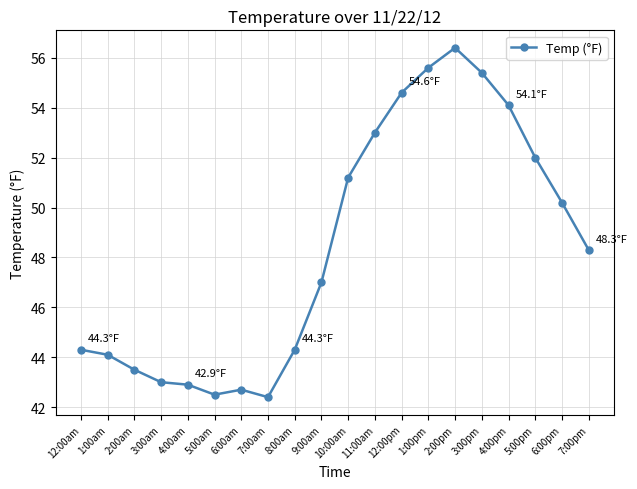

Where does the data first go above 48?

10:00am